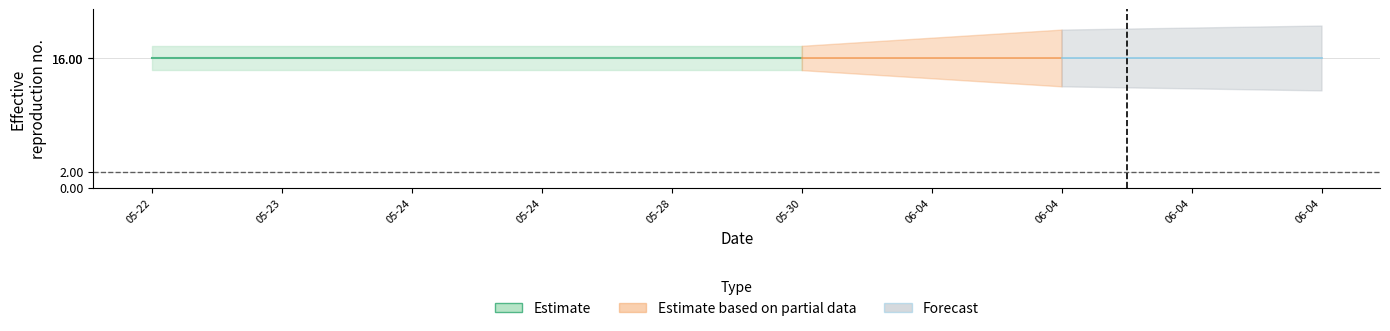

Which label corresponds to the largest value in the chart?

2019-05-22